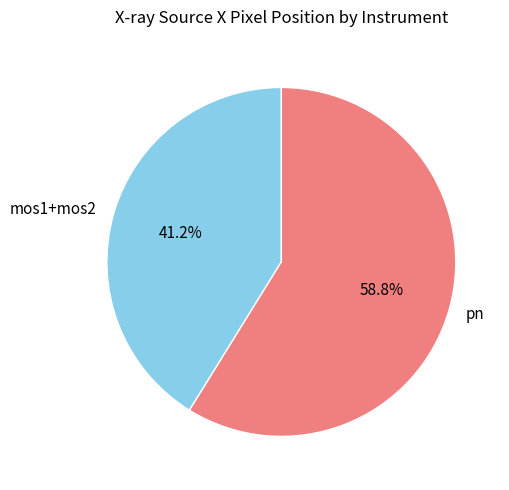

Which slice is the smallest?

mos1+mos2